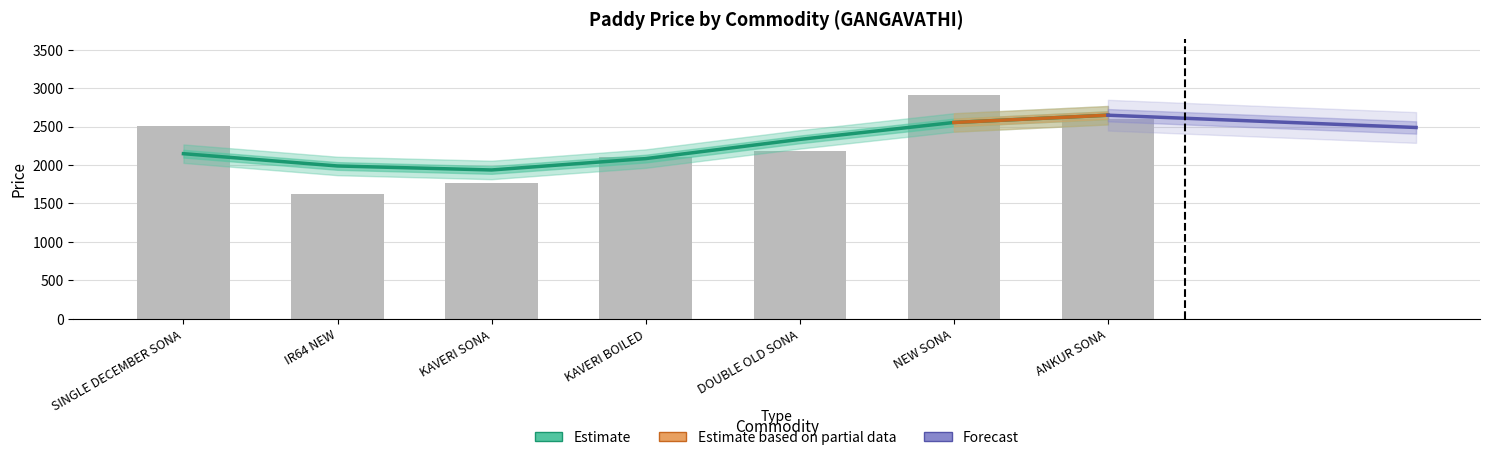

Are the bars horizontal?

No